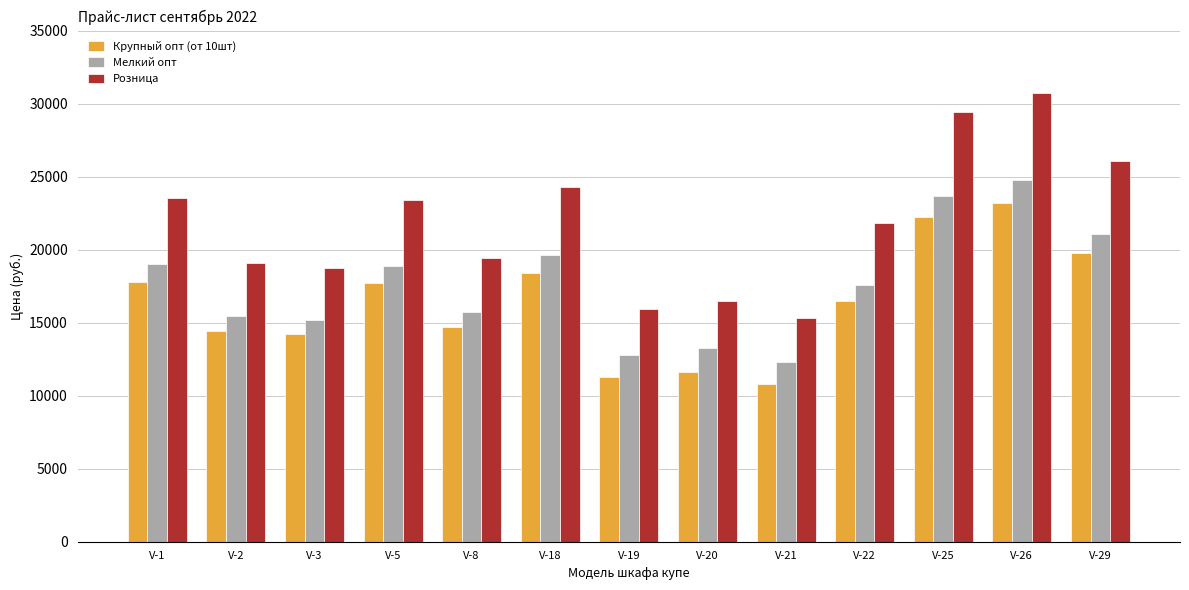

At which category is the sum across all series the highest?

V-26